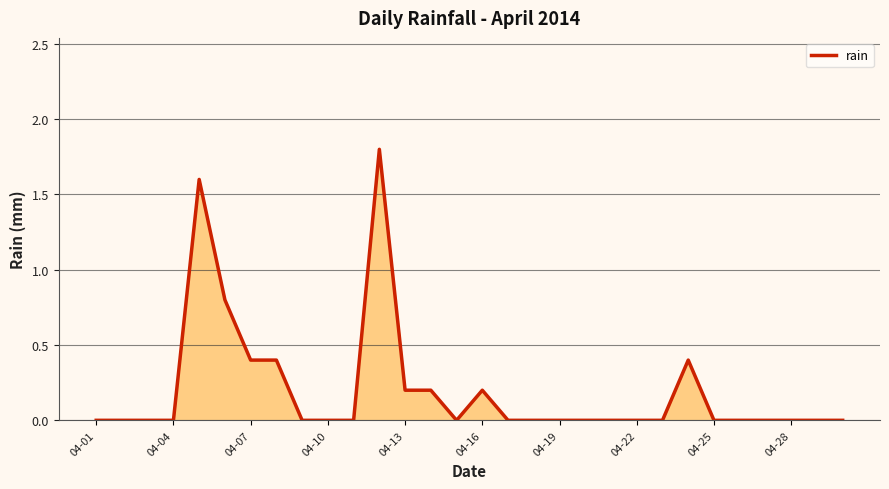

Does the chart have visible grid lines?

Yes